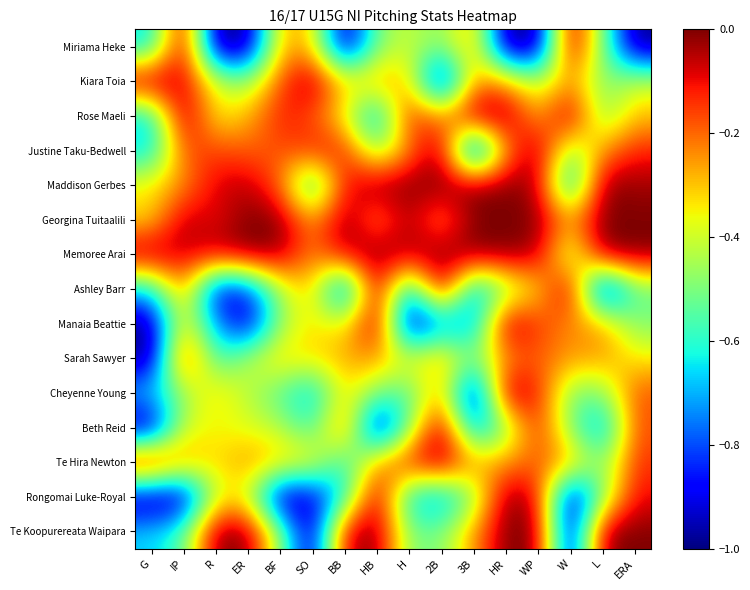

Reading left to right, transcribe all the data shown in this chart.

Te Koopurereata Waipara: G=-0.7	IP=-0.6	R=-0.0	ER=-0.0	BF=-0.5	SO=-1.0	BB=-0.1	HB=-0.0	H=-0.5	2B=-0.5	3B=-0.2	HR=-0.0	WP=-0.0	W=-1.0	L=-0.0	ERA=-0.0
Rongomai Luke-Royal: G=-1.0	IP=-1.0	R=-0.4	ER=-0.4	BF=-1.0	SO=-0.9	BB=-0.6	HB=-0.0	H=-0.7	2B=-0.8	3B=-0.5	HR=-0.0	WP=-0.1	W=-1.0	L=-0.5	ERA=-0.1
Te Hira Newton: G=-0.0	IP=-0.2	R=-0.3	ER=-0.2	BF=-0.3	SO=-0.3	BB=-0.6	HB=-0.2	H=-0.1	2B=-0.0	3B=-0.2	HR=-0.2	WP=-0.2	W=-0.2	L=-0.5	ERA=-0.1
Beth Reid: G=-1.0	IP=-0.4	R=-0.4	ER=-0.4	BF=-0.4	SO=-0.6	BB=-0.2	HB=-1.0	H=-0.5	2B=-0.0	3B=-0.8	HR=-0.5	WP=-0.1	W=-0.5	L=-0.8	ERA=-0.2
Cheyenne Young: G=-0.7	IP=-0.5	R=-0.3	ER=-0.4	BF=-0.6	SO=-0.7	BB=-0.3	HB=-0.5	H=-0.6	2B=-0.2	3B=-1.0	HR=-0.0	WP=-0.1	W=-0.5	L=-0.5	ERA=-0.2
Sarah Sawyer: G=-1.0	IP=-0.1	R=-0.6	ER=-0.4	BF=-0.3	SO=-0.3	BB=-0.3	HB=-0.2	H=-0.4	2B=-0.2	3B=-0.5	HR=-0.2	WP=-0.2	W=-0.2	L=-0.2	ERA=-0.3
Manaia Beattie: G=-1.0	IP=-0.3	R=-0.7	ER=-1.0	BF=-0.5	SO=-0.3	BB=-0.4	HB=-0.0	H=-1.0	2B=-0.8	3B=-0.8	HR=-0.0	WP=-0.1	W=-0.2	L=-0.2	ERA=-0.5
Ashley Barr: G=-0.7	IP=-0.2	R=-0.9	ER=-0.9	BF=-0.4	SO=-0.3	BB=-0.9	HB=-0.0	H=-0.7	2B=-0.0	3B=-0.8	HR=-0.5	WP=-0.3	W=-0.0	L=-1.0	ERA=-0.5
Memoree Arai: G=-0.0	IP=-0.1	R=-0.1	ER=-0.0	BF=-0.0	SO=-0.2	BB=-0.1	HB=-0.0	H=-0.0	2B=-0.0	3B=-0.0	HR=-0.0	WP=-0.0	W=-0.5	L=-0.0	ERA=-0.0
Georgina Tuitaalili: G=-0.3	IP=-0.0	R=-0.1	ER=-0.0	BF=-0.0	SO=-0.3	BB=-0.0	HB=-0.2	H=-0.0	2B=-0.2	3B=-0.0	HR=-0.0	WP=-0.0	W=-0.2	L=-0.0	ERA=-0.0
Maddison Gerbes: G=-0.3	IP=-0.2	R=-0.1	ER=-0.0	BF=-0.2	SO=-0.7	BB=-0.1	HB=-0.0	H=-0.0	2B=-0.0	3B=-0.0	HR=-0.0	WP=-0.0	W=-0.8	L=-0.0	ERA=-0.0
Justine Taku-Bedwell: G=-0.7	IP=-0.2	R=-0.2	ER=-0.2	BF=-0.2	SO=-0.1	BB=-0.1	HB=-0.5	H=-0.2	2B=-0.0	3B=-1.0	HR=-0.2	WP=-0.0	W=-0.5	L=-0.2	ERA=-0.1
Rose Maeli: G=-0.7	IP=-0.0	R=-0.4	ER=-0.3	BF=-0.1	SO=-0.2	BB=-0.4	HB=-0.8	H=-0.1	2B=-0.2	3B=-0.0	HR=-0.0	WP=-0.3	W=-0.0	L=-0.5	ERA=-0.3
Kiara Toia: G=-0.0	IP=-0.1	R=-0.4	ER=-0.5	BF=-0.2	SO=-0.0	BB=-0.3	HB=-0.2	H=-0.3	2B=-1.0	3B=-0.2	HR=-0.2	WP=-0.4	W=-0.2	L=-0.5	ERA=-0.4
Miriama Heke: G=-0.7	IP=-0.0	R=-1.0	ER=-1.0	BF=-0.3	SO=-0.3	BB=-1.0	HB=-0.5	H=-0.4	2B=-0.5	3B=-0.2	HR=-1.0	WP=-1.0	W=-0.0	L=-0.5	ERA=-1.0